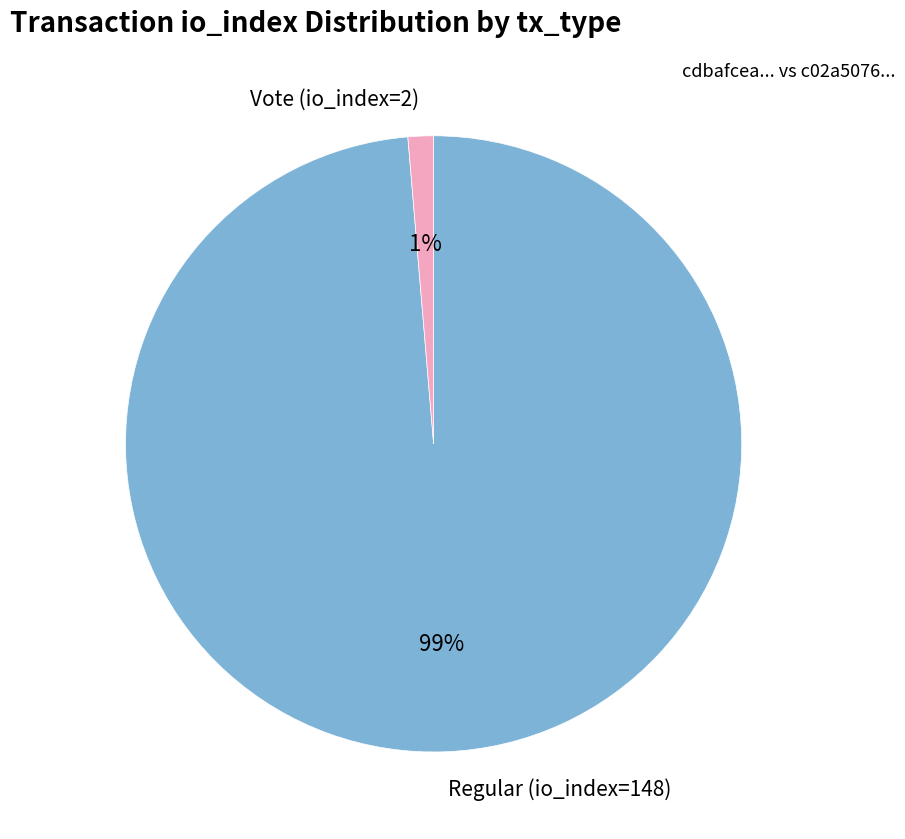

What percentage is the Vote (io_index=2) slice, to the nearest percent?

1%